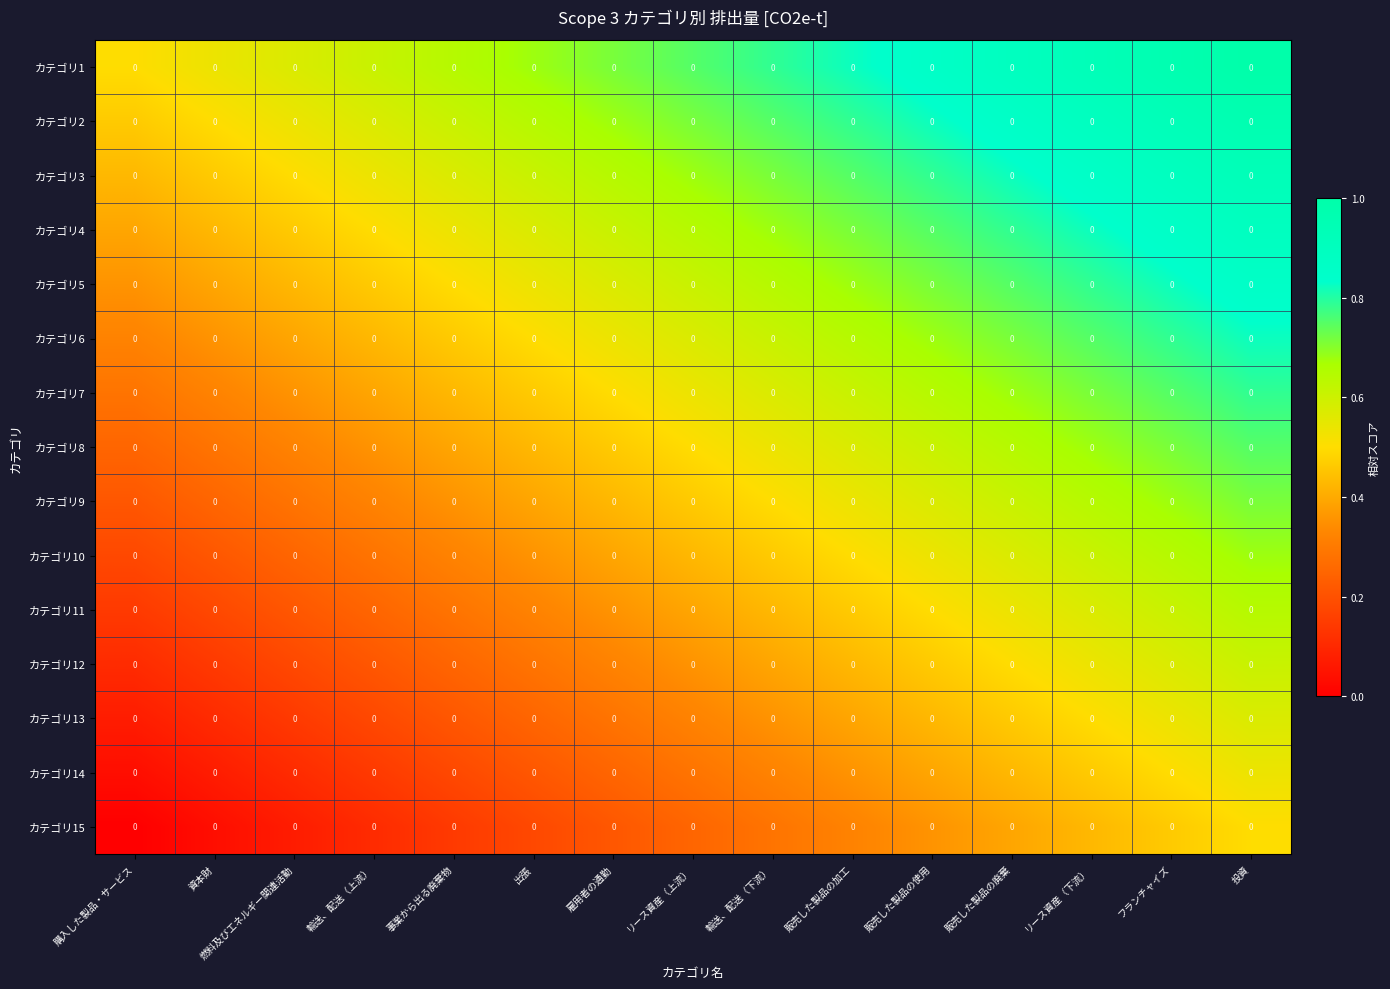

True or false: カテゴリ3 has a value of 0.3 at 燃料及びエネルギー関連活動.

False